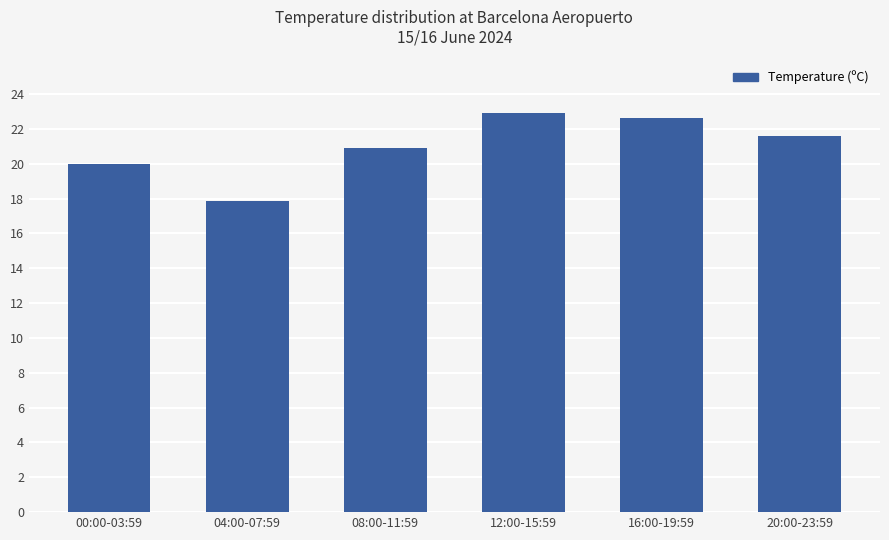

Is it true that the value at 04:00-07:59 is 25.3?

False